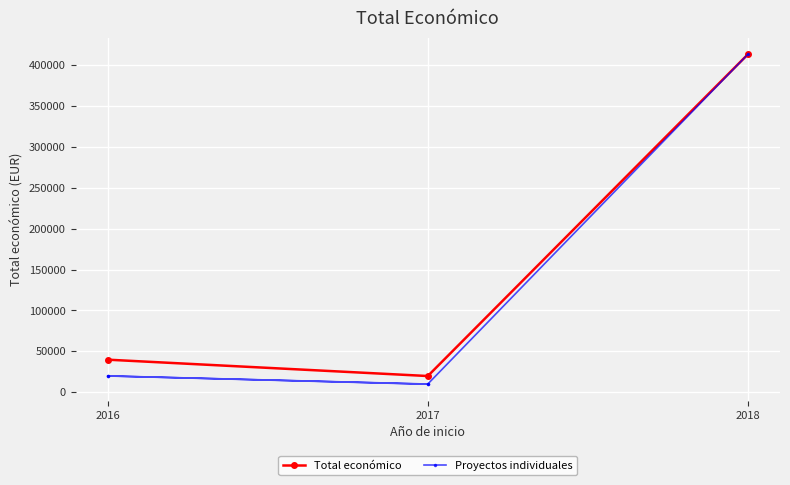

What is the change in value from 2016 to 2016?

+91